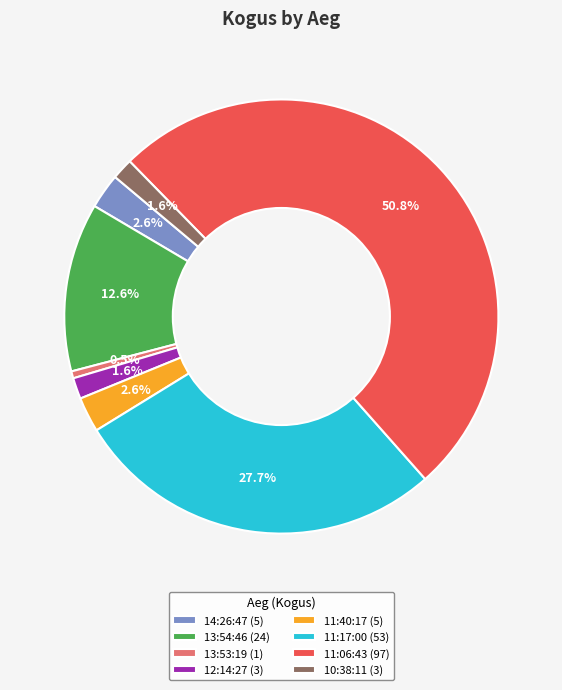

How many segments does this pie chart have?

8